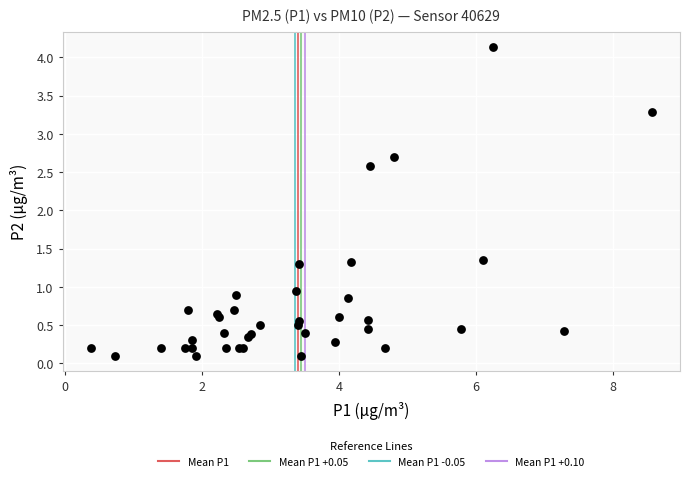

What Y value in the scatter plot is closest to 2?

2.6